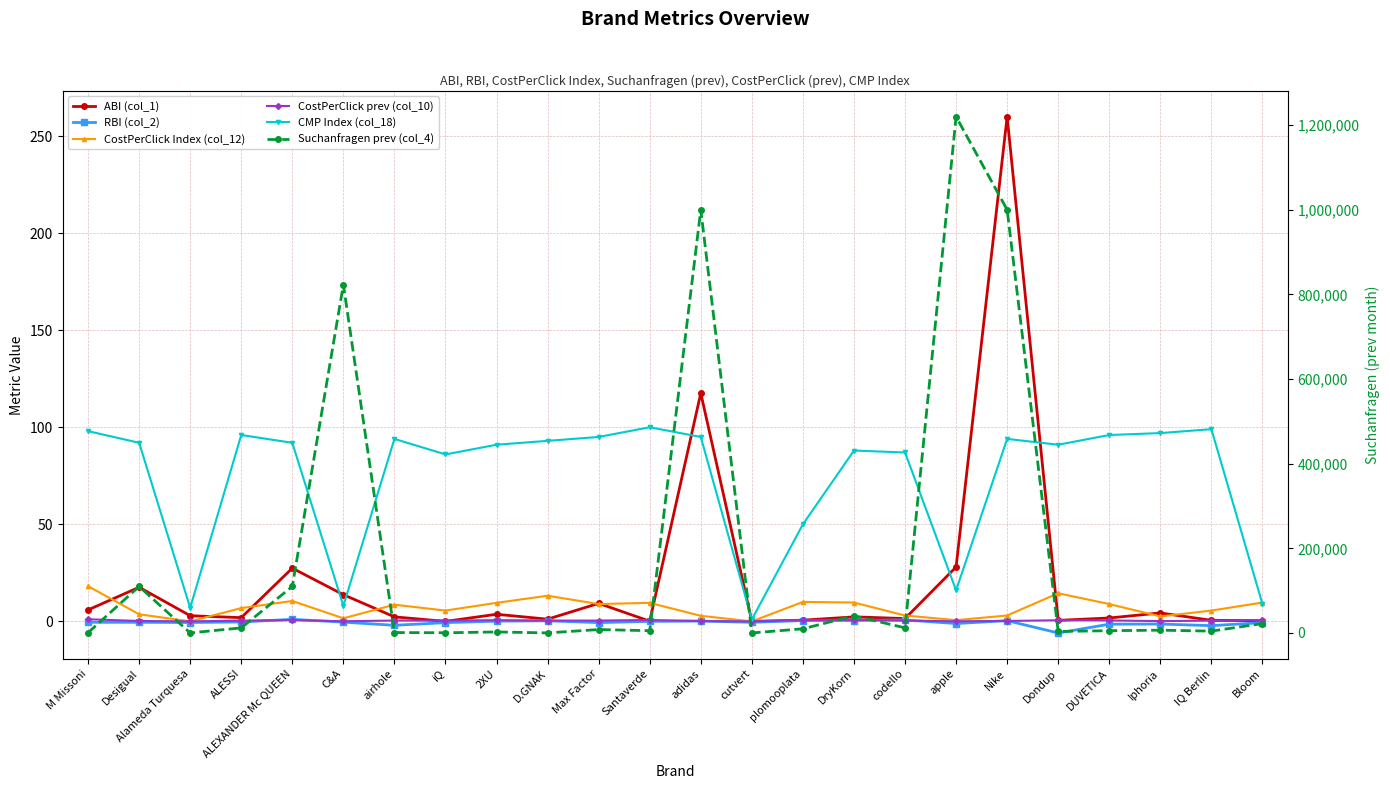

Reading left to right, extract all data points from this chart.

ABI (col_1): M Missoni=5.9	Desigual=17.6	Alameda Turquesa=2.9	ALESSI=1.9	ALEXANDER Mc QUEEN=27.4	C&A=13.8	airhole=2.3	iQ=0.0	2XU=3.7	D.GNAK=1.1	Max Factor=9.3	Santaverde=0.1	adidas=117.6	cutvert=0.0	plomooplata=0.6	DryKorn=2.3	codello=1.5	apple=28.0	Nike=260.0	Dondup=0.5	DUVETICA=1.8	Iphoria=4.3	IQ Berlin=0.6	Bloom=0.4
RBI (col_2): M Missoni=-0.5	Desigual=-0.5	Alameda Turquesa=-0.6	ALESSI=-0.3	ALEXANDER Mc QUEEN=1.1	C&A=-0.4	airhole=-2.0	iQ=-0.6	2XU=0.1	D.GNAK=0.3	Max Factor=-0.6	Santaverde=0.0	adidas=0.2	cutvert=-0.5	plomooplata=0.4	DryKorn=0.5	codello=0.8	apple=-1.1	Nike=0.4	Dondup=-6.0	DUVETICA=-1.4	Iphoria=-1.4	IQ Berlin=-2.2	Bloom=-0.6
CostPerClick Index (col_12): M Missoni=18.1	Desigual=3.7	Alameda Turquesa=0.0	ALESSI=6.8	ALEXANDER Mc QUEEN=10.5	C&A=1.6	airhole=8.6	iQ=5.6	2XU=9.6	D.GNAK=13.2	Max Factor=8.9	Santaverde=9.6	adidas=2.9	cutvert=0.0	plomooplata=10.0	DryKorn=9.7	codello=3.0	apple=0.6	Nike=3.0	Dondup=14.5	DUVETICA=8.9	Iphoria=2.5	IQ Berlin=5.6	Bloom=9.7
CostPerClick prev (col_10): M Missoni=1.1	Desigual=0.2	Alameda Turquesa=0.0	ALESSI=0.4	ALEXANDER Mc QUEEN=0.7	C&A=0.1	airhole=0.4	iQ=0.4	2XU=0.6	D.GNAK=0.4	Max Factor=0.4	Santaverde=0.7	adidas=0.2	cutvert=0.0	plomooplata=0.7	DryKorn=0.8	codello=0.4	apple=0.1	Nike=0.2	Dondup=0.6	DUVETICA=0.5	Iphoria=0.1	IQ Berlin=0.4	Bloom=0.7
CMP Index (col_18): M Missoni=98.0	Desigual=92.0	Alameda Turquesa=7.0	ALESSI=96.0	ALEXANDER Mc QUEEN=92.0	C&A=8.0	airhole=94.0	iQ=86.0	2XU=91.0	D.GNAK=93.0	Max Factor=95.0	Santaverde=100.0	adidas=95.0	cutvert=1.0	plomooplata=50.0	DryKorn=88.0	codello=87.0	apple=16.0	Nike=94.0	Dondup=91.0	DUVETICA=96.0	Iphoria=97.0	IQ Berlin=99.0	Bloom=9.0
Suchanfragen prev (col_4): M Missoni=720.0	Desigual=110000.0	Alameda Turquesa=90.0	ALESSI=12100.0	ALEXANDER Mc QUEEN=110000.0	C&A=823000.0	airhole=1000.0	iQ=480.0	2XU=2400.0	D.GNAK=170.0	Max Factor=8100.0	Santaverde=5400.0	adidas=1000000.0	cutvert=50.0	plomooplata=9900.0	DryKorn=40500.0	codello=12100.0	apple=1220000.0	Nike=1000000.0	Dondup=3600.0	DUVETICA=5400.0	Iphoria=6600.0	IQ Berlin=4400.0	Bloom=22200.0